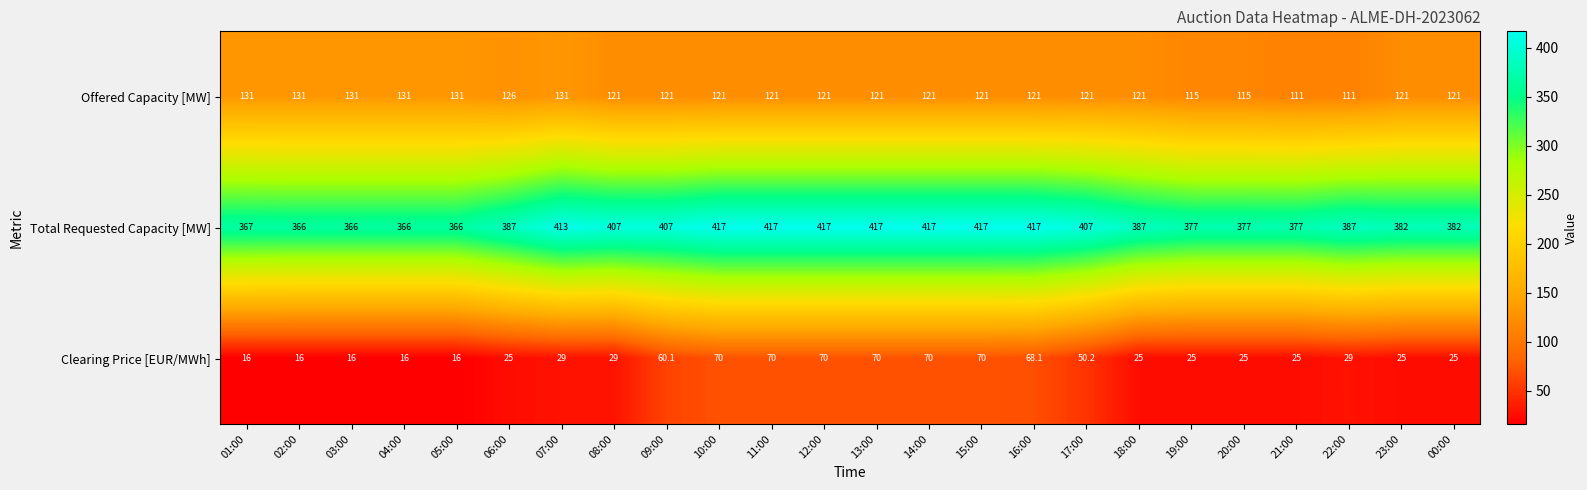

How many series are shown in this chart?

3